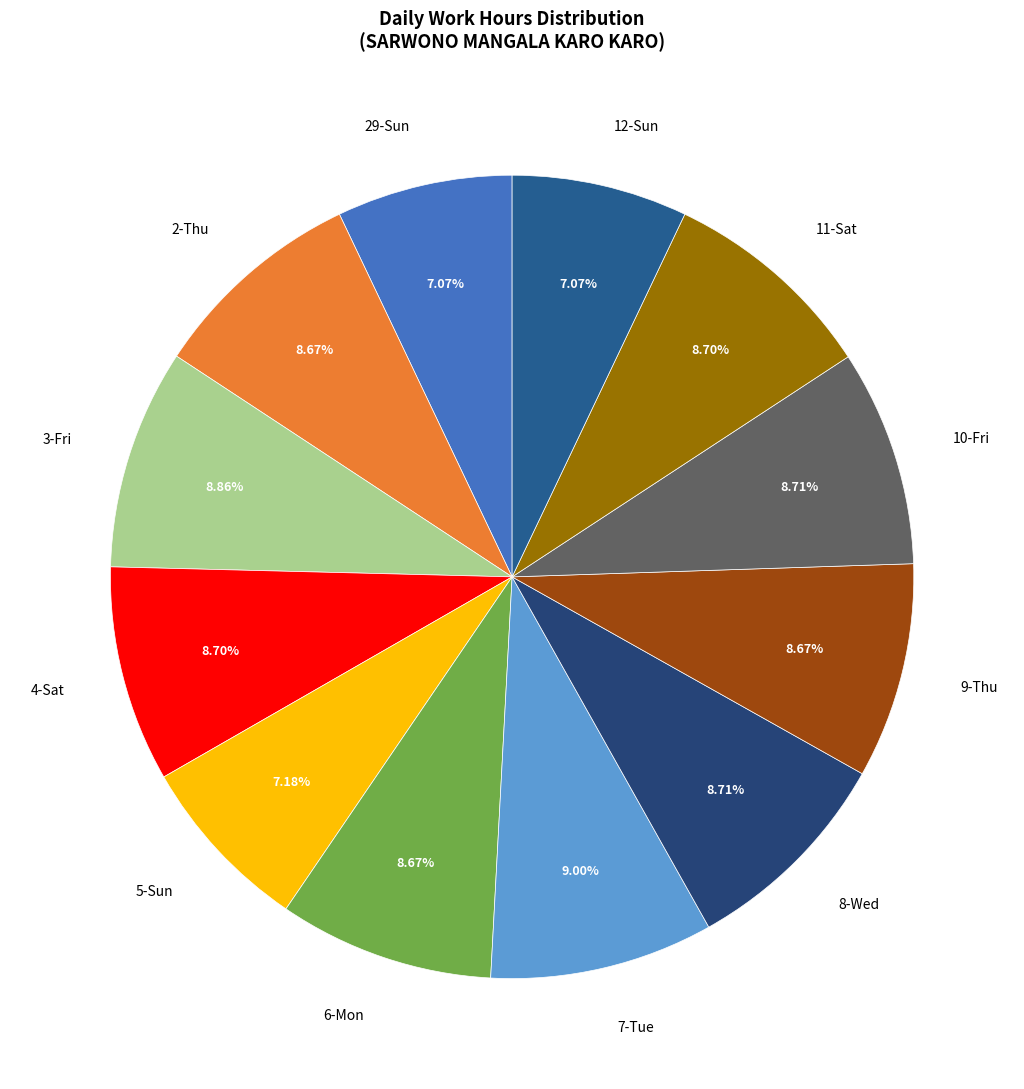

Is 3-Fri the majority of the pie?

No